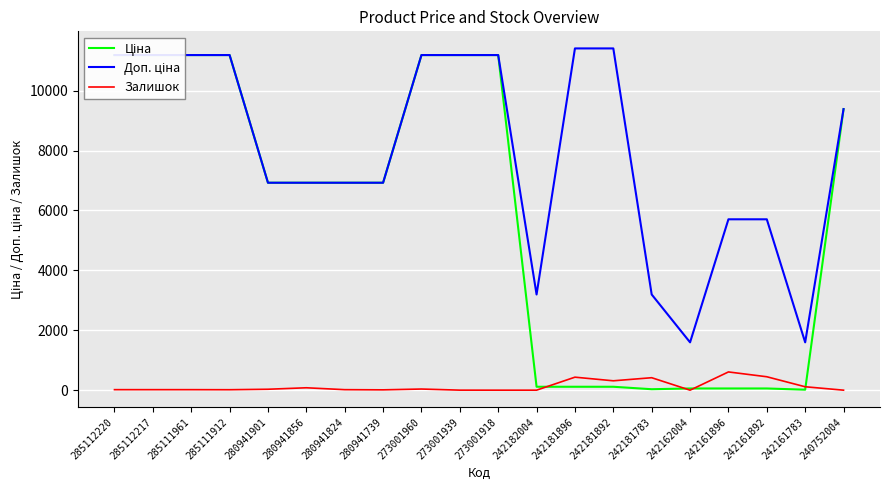

Where is Залишок nearest to the value 304?

242181892